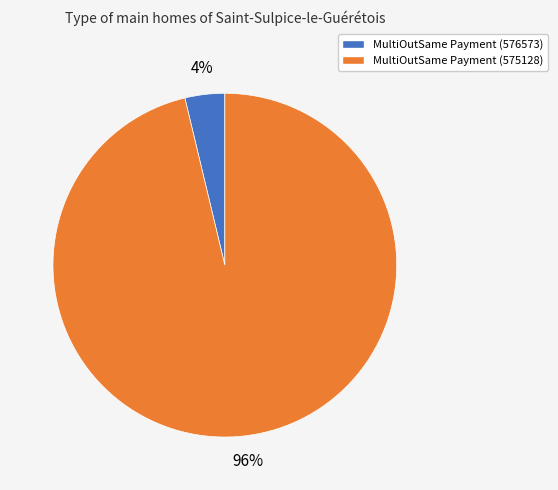

To the nearest percent, what is the average slice percentage?

50%